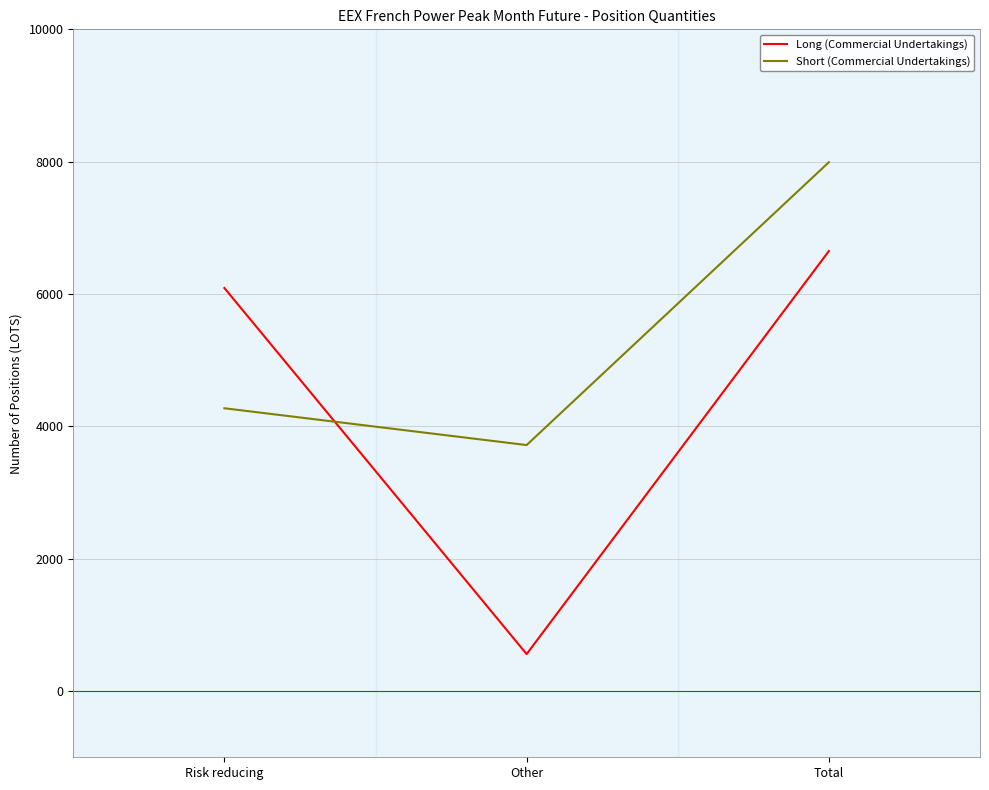

Where is Short (Commercial Undertakings) nearest to the value 5855?

Risk reducing